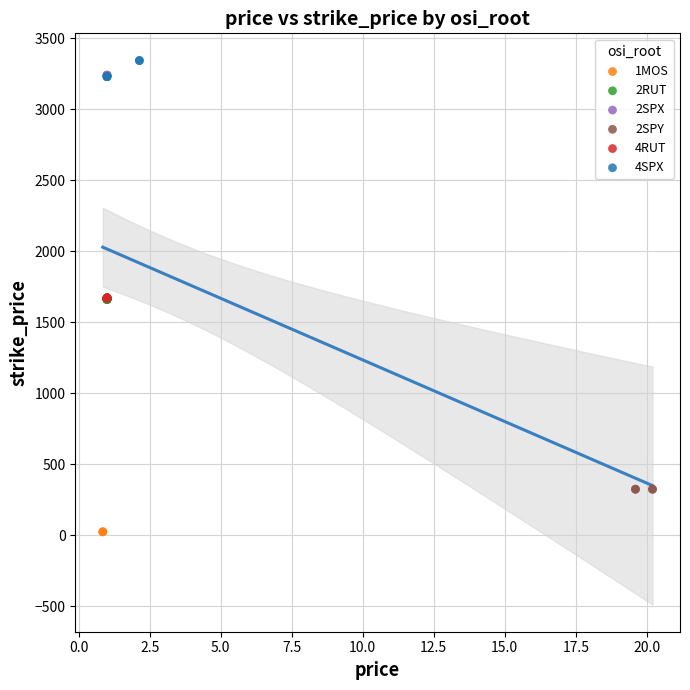

Which series reaches the maximum Y coordinate?

4SPX